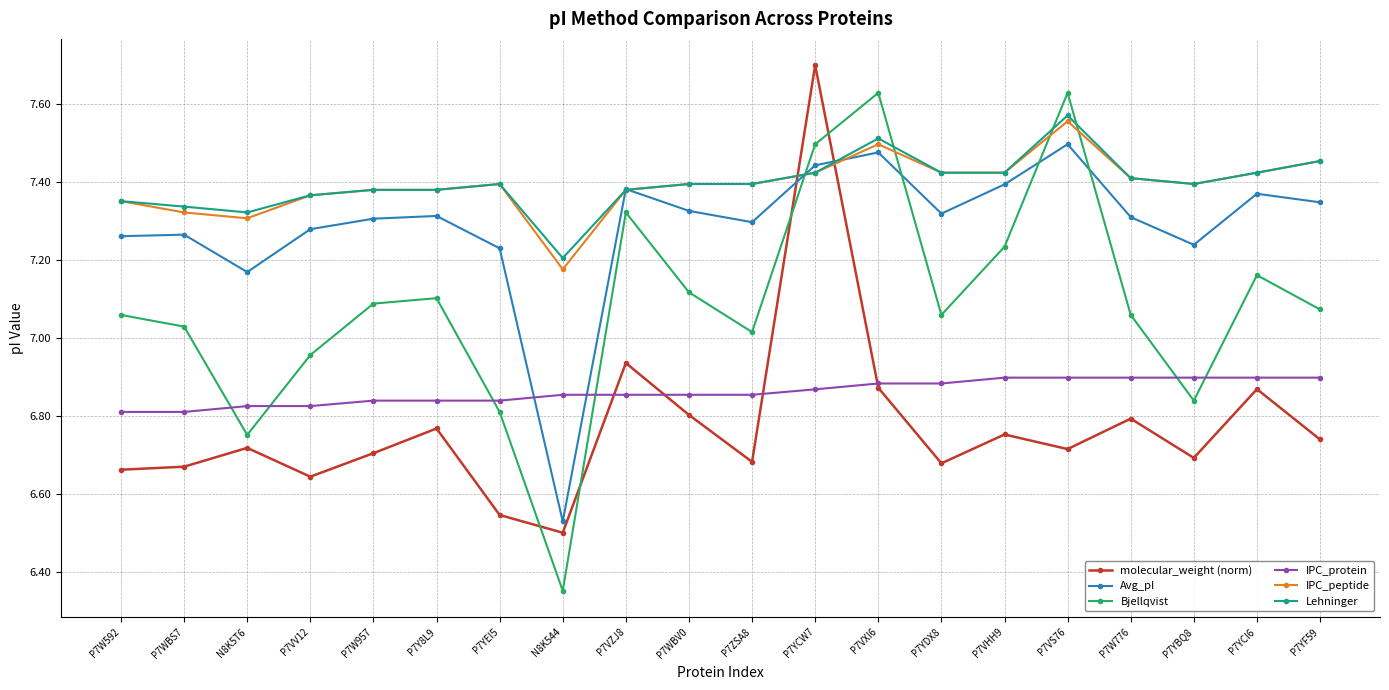

What is the label of the 3rd point from the left?

N8K5T6